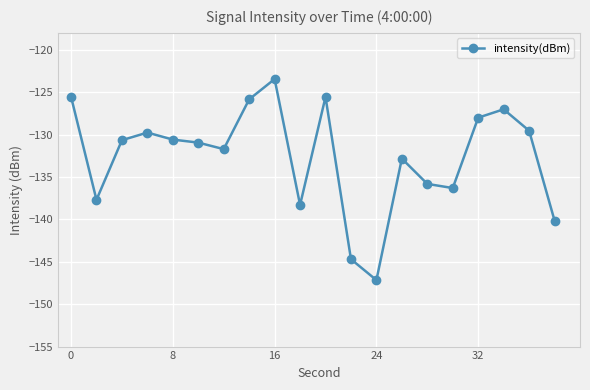

How many points are lower than both their immediate neighbors (excluding endpoints)?

5